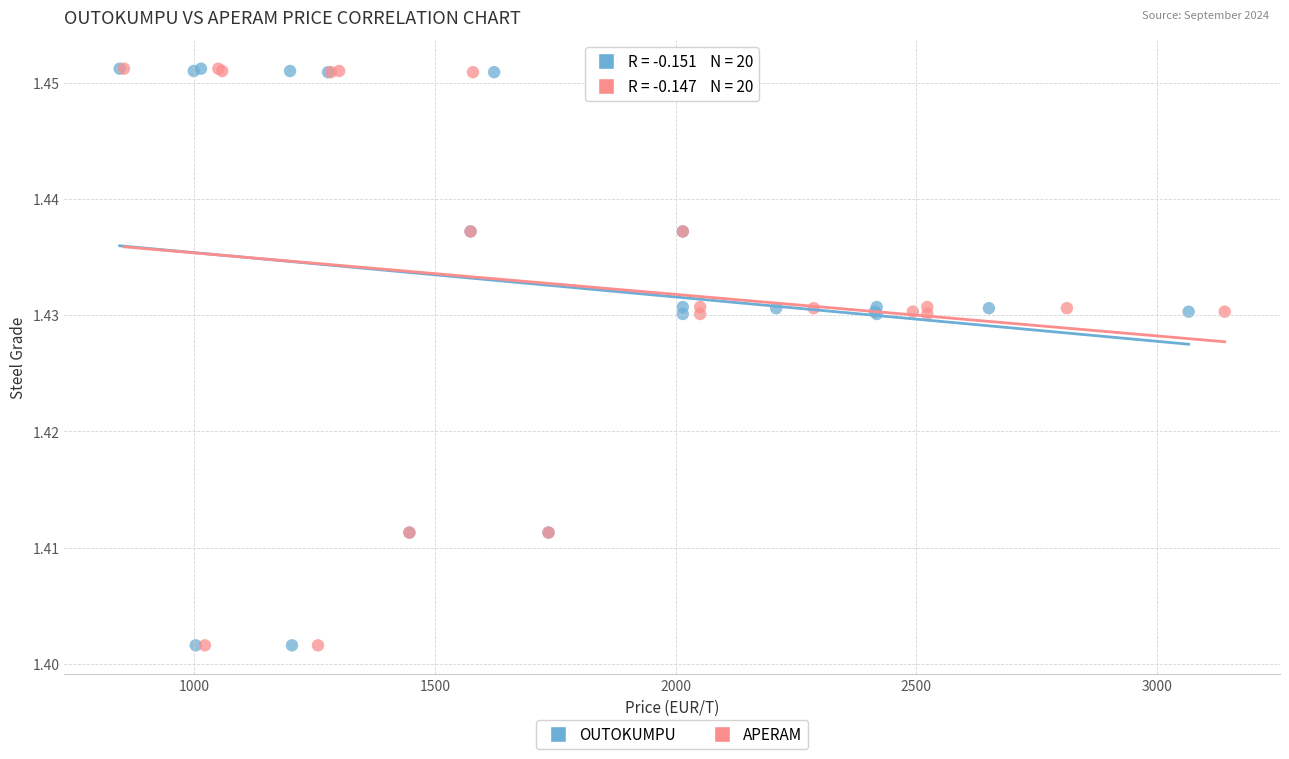

What are all the series names shown in the legend?

OUTOKUMPU, APERAM